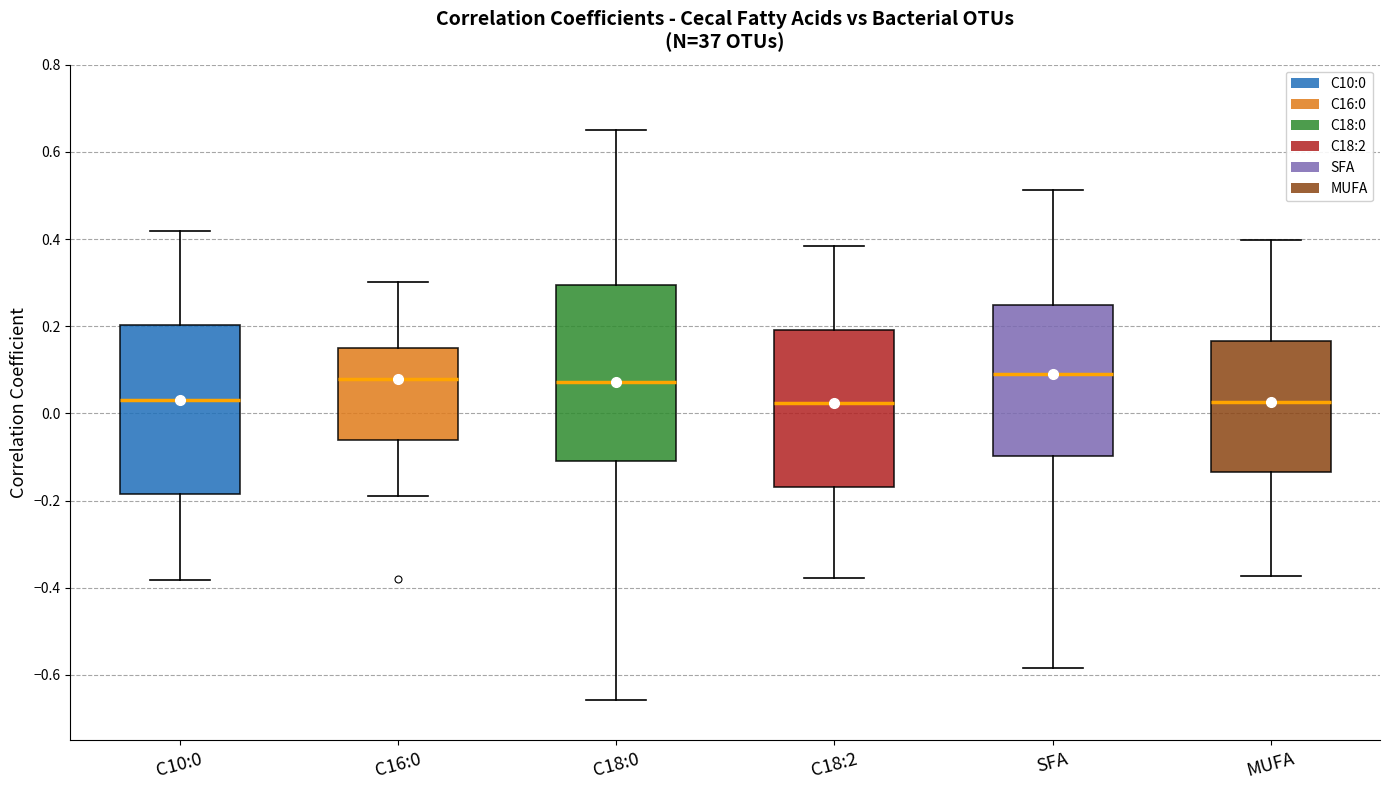

Reading left to right, read every box against the y-axis: the position of its median line, the range the box covers, and the ends of its whiskers. The values are not printed on the chart, so give them approximately, as read against the axis.

C10:0: median 0.04, box -0.18 to 0.20, whiskers -0.38 to 0.42
C16:0: median 0.08, box -0.06 to 0.14, whiskers -0.18 to 0.30
C18:0: median 0.08, box -0.10 to 0.30, whiskers -0.66 to 0.66
C18:2: median 0.02, box -0.16 to 0.20, whiskers -0.38 to 0.38
SFA: median 0.10, box -0.10 to 0.24, whiskers -0.58 to 0.52
MUFA: median 0.02, box -0.14 to 0.16, whiskers -0.38 to 0.40